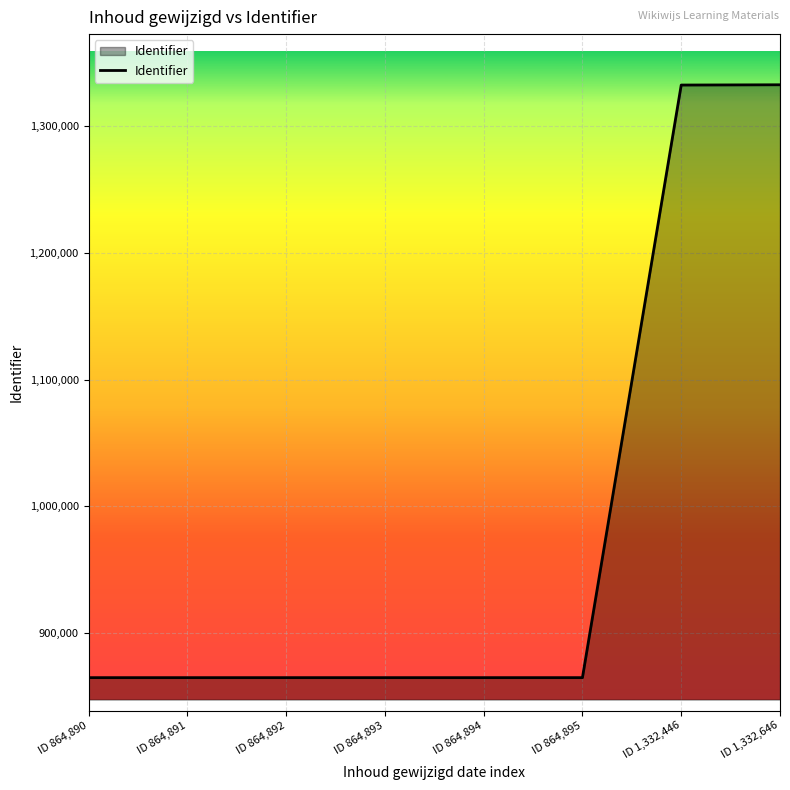

What position from the right is ID 864,894?

4